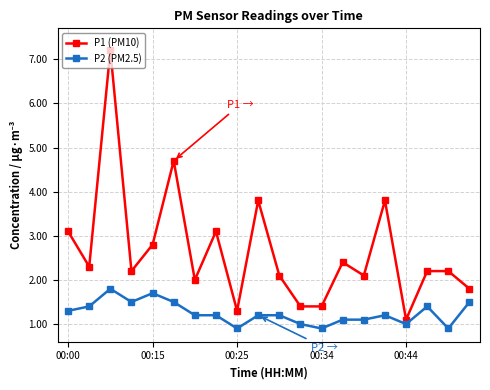

True or false: P2 (PM2.5) and P1 (PM10) intersect in this chart.

False